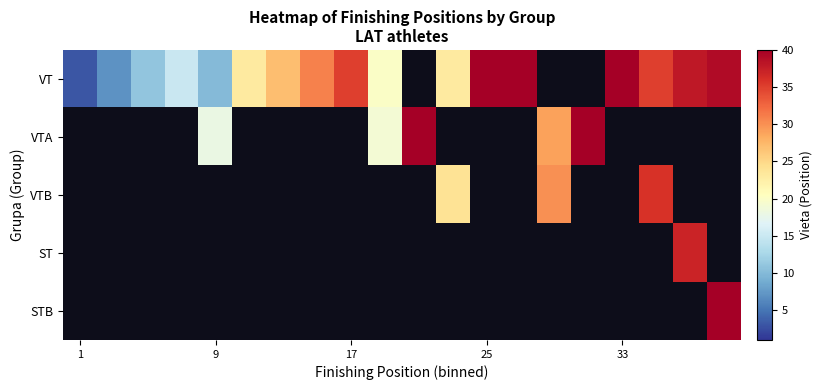

At how many categories does at least one series exceed 47?

4